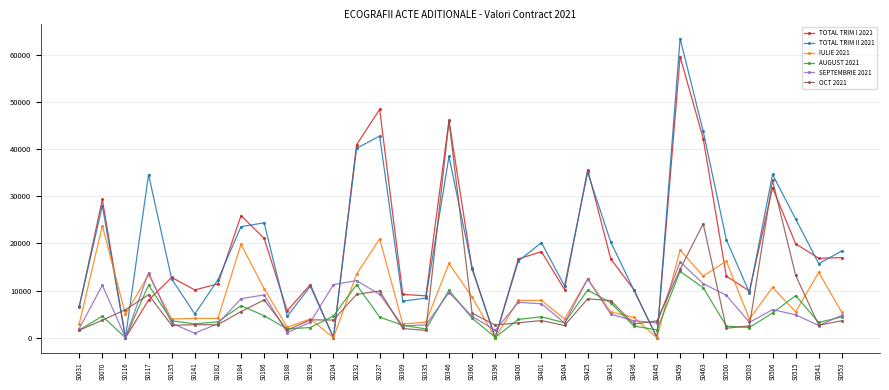

How many values in the TOTAL TRIM I 2021 series are below 14550?

17